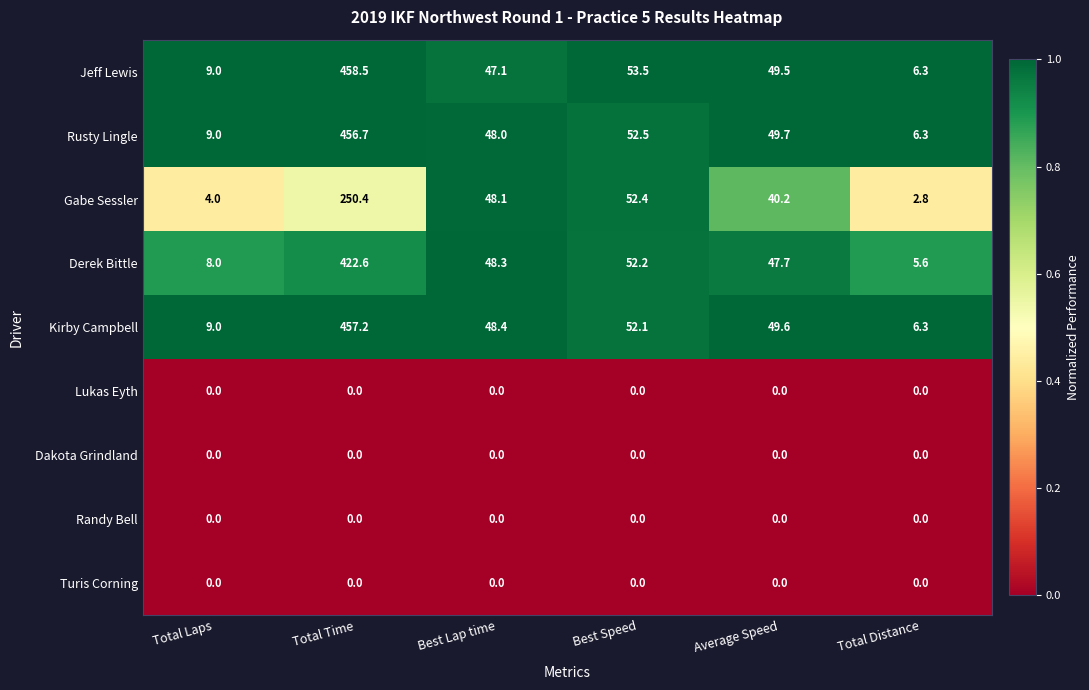

At which label does Derek Bittle first exceed 48?

Total Time